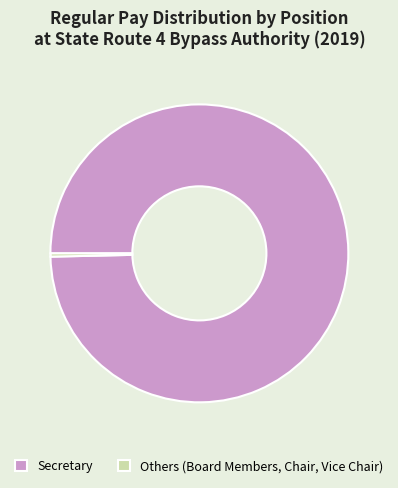

Is it true that Secretary is 100% of the pie?

True